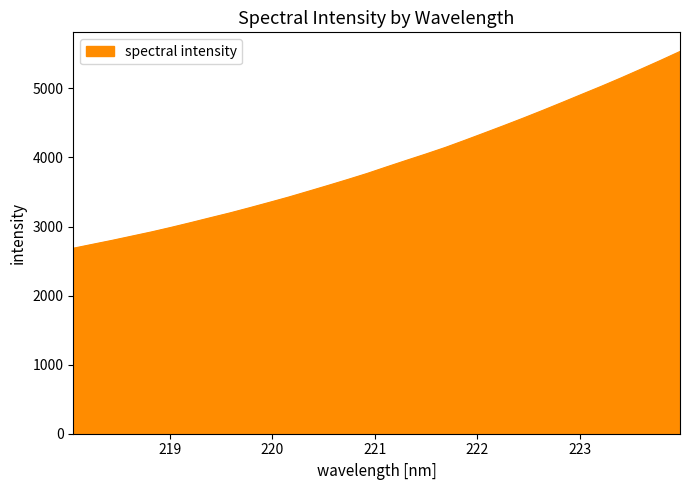

What is the maximum value shown in the chart?

5535.0